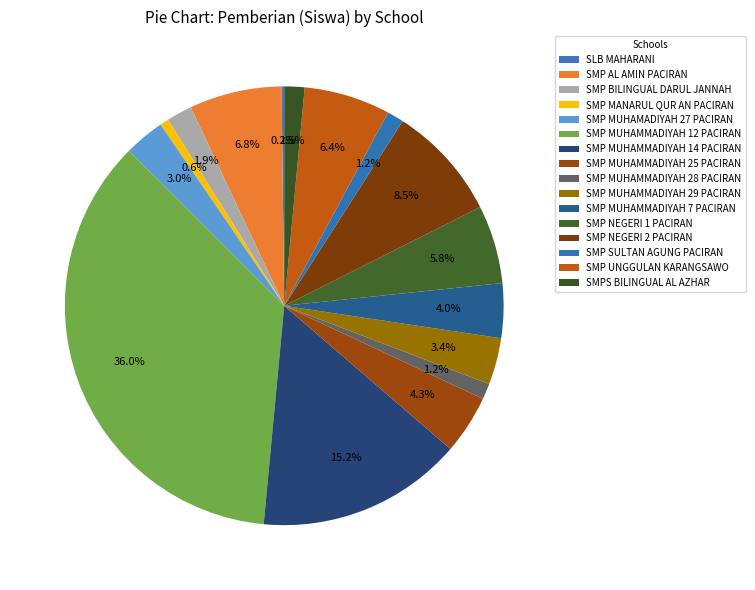

To the nearest percent, what is the combined percentage of SMPS BILINGUAL AL AZHAR and SMP MUHAMMADIYAH 7 PACIRAN?

6%